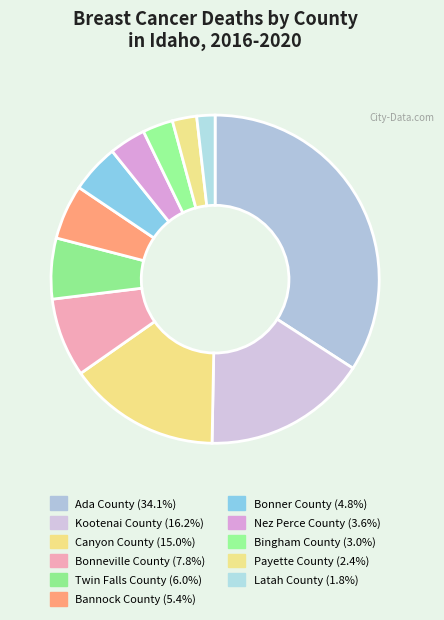

Is there a majority slice in this chart?

No